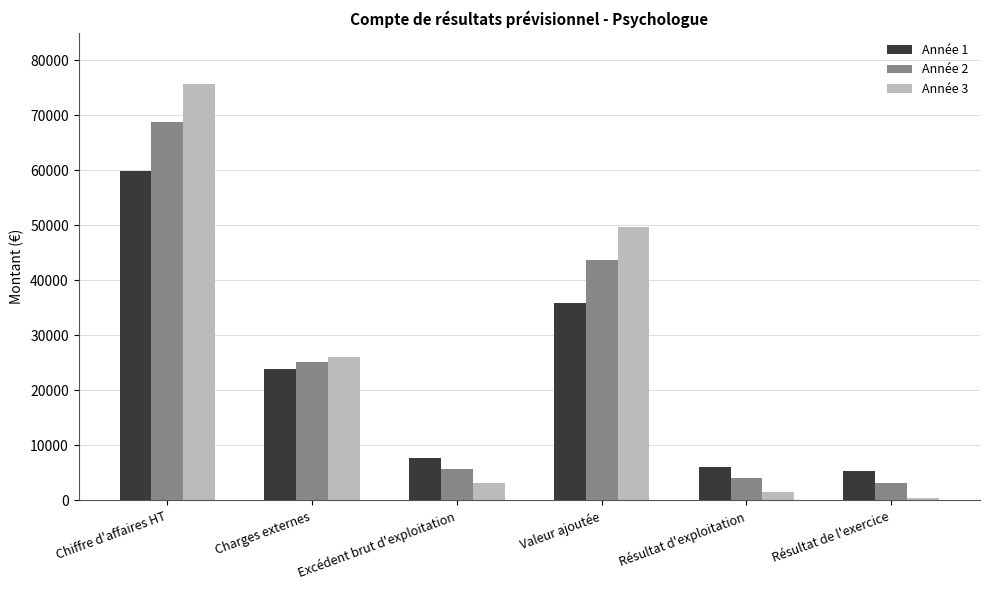

Which series has the largest range (max minus min)?

Année 3